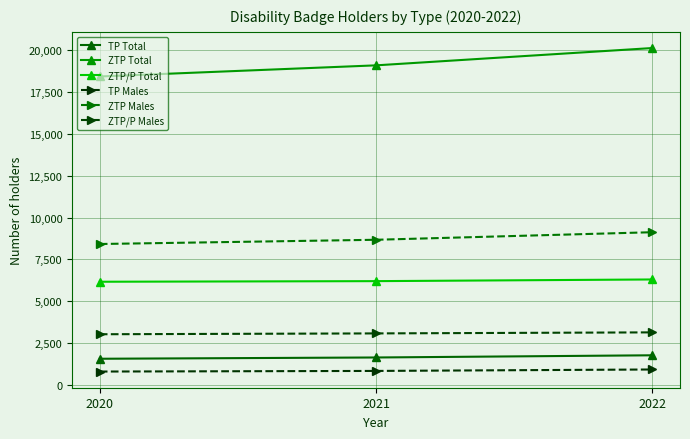

Reading left to right, what are all the values shown in this chart?

TP Total: 2020=1566	2021=1642	2022=1773
ZTP Total: 2020=18426	2021=19091	2022=20125
ZTP/P Total: 2020=6166	2021=6202	2022=6302
TP Males: 2020=802	2021=839	2022=925
ZTP Males: 2020=8420	2021=8673	2022=9124
ZTP/P Males: 2020=3030	2021=3080	2022=3142